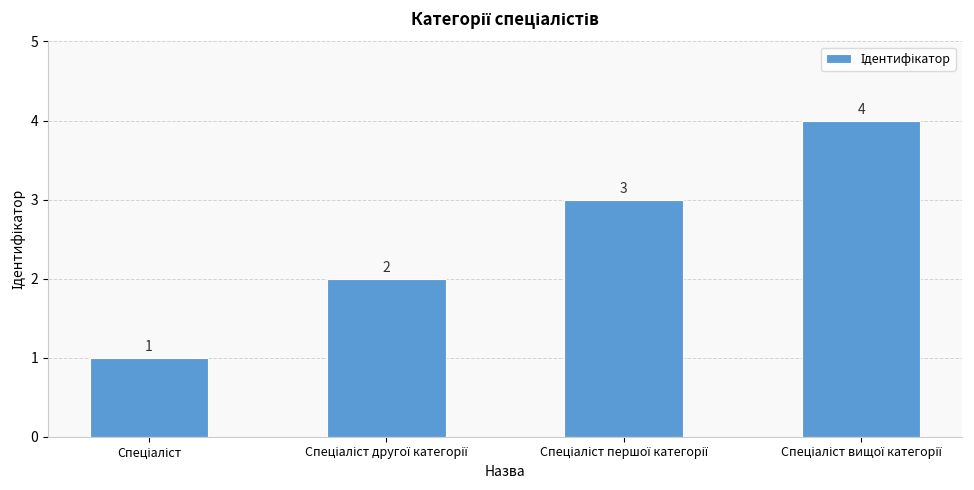

What is the value of the 1st bar from the left?

1